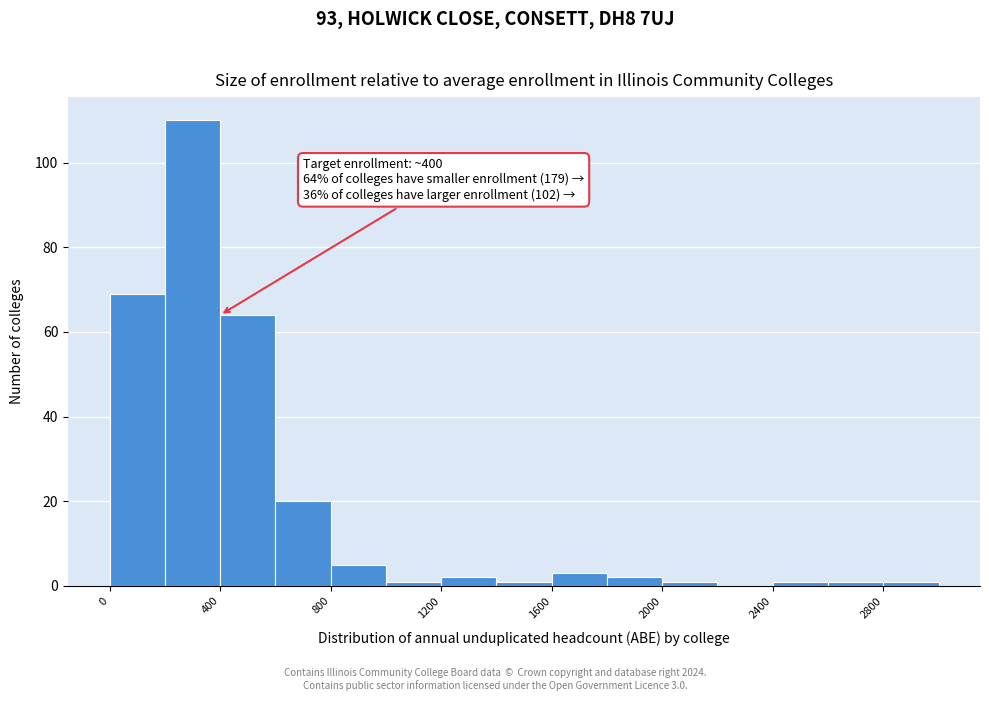

Over which range of the x-axis is the bar tallest?

200 to 400